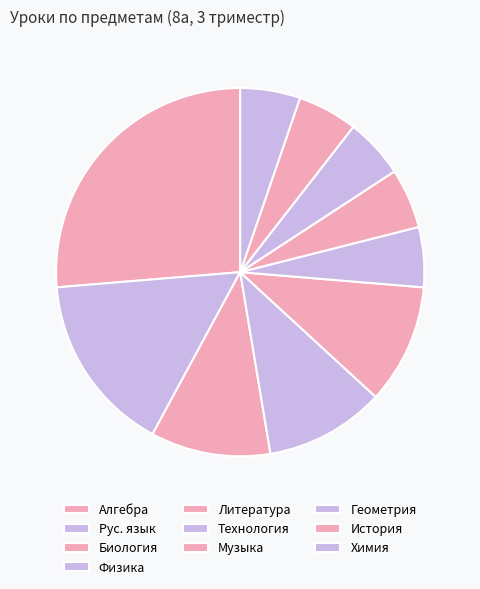

Combined, do История and Геометрия account for over 50%?

No